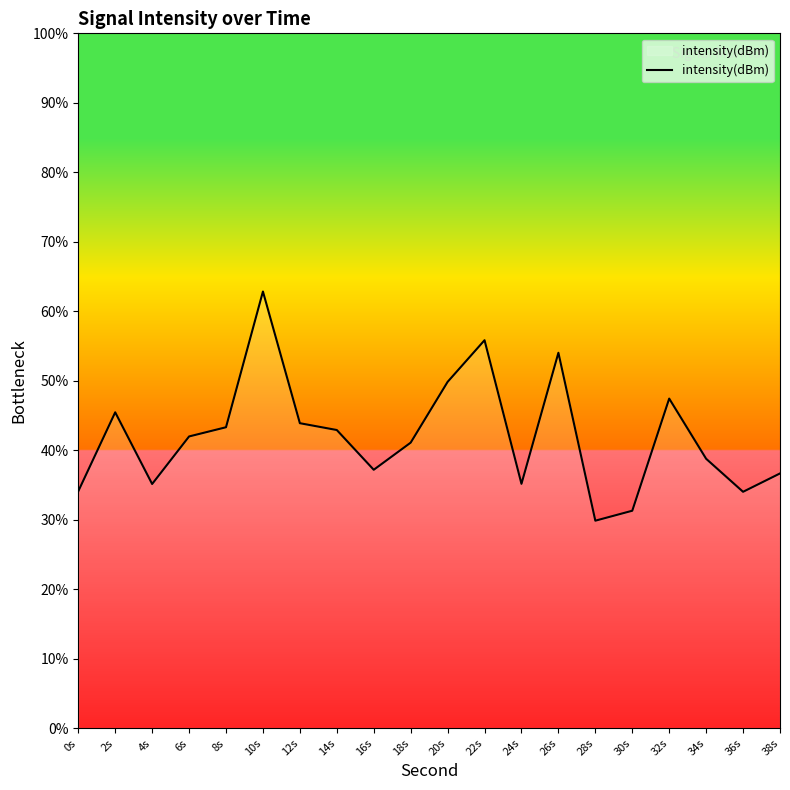

Rank the categories by value from lowest to highest.

28s, 30s, 36s, 0s, 4s, 24s, 38s, 16s, 34s, 18s, 6s, 14s, 8s, 12s, 2s, 32s, 20s, 26s, 22s, 10s